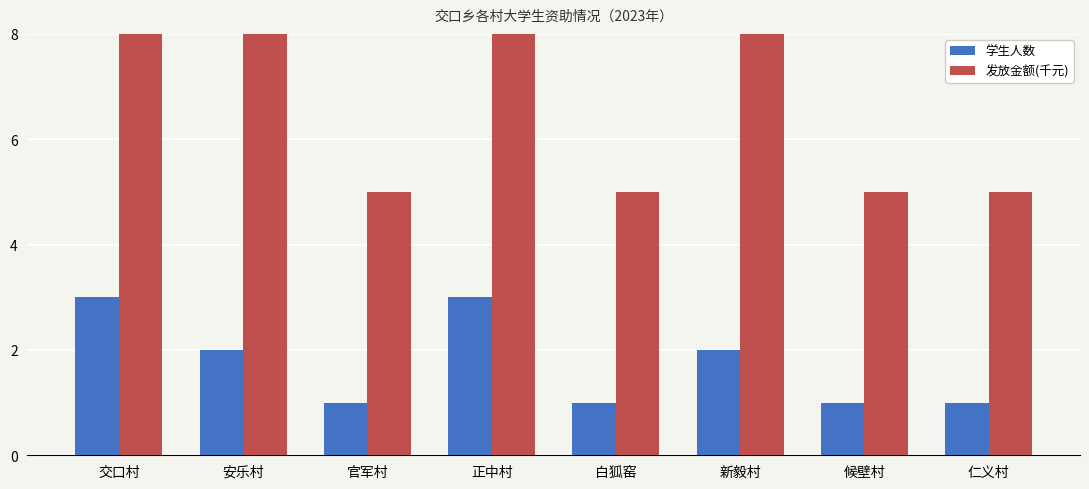

At how many categories does at least one series exceed 1?

8